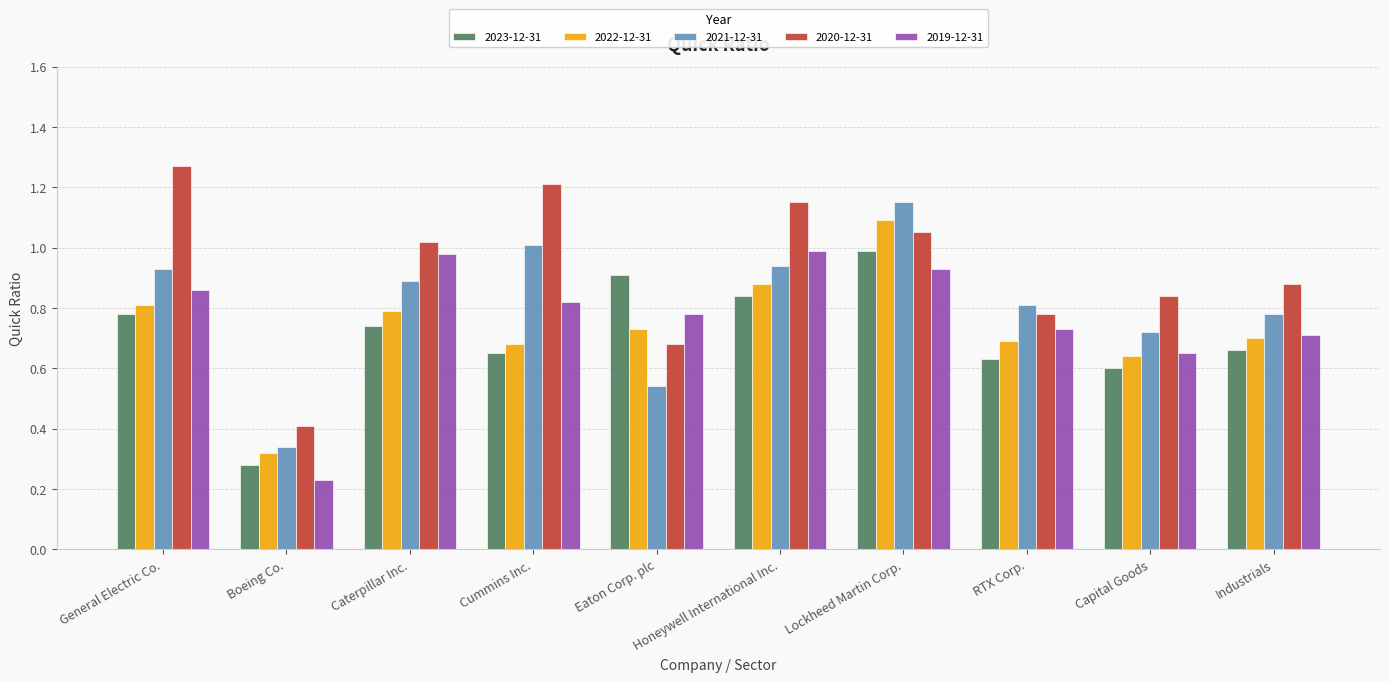

What is the sum of all 2023-12-31 values?

7.1